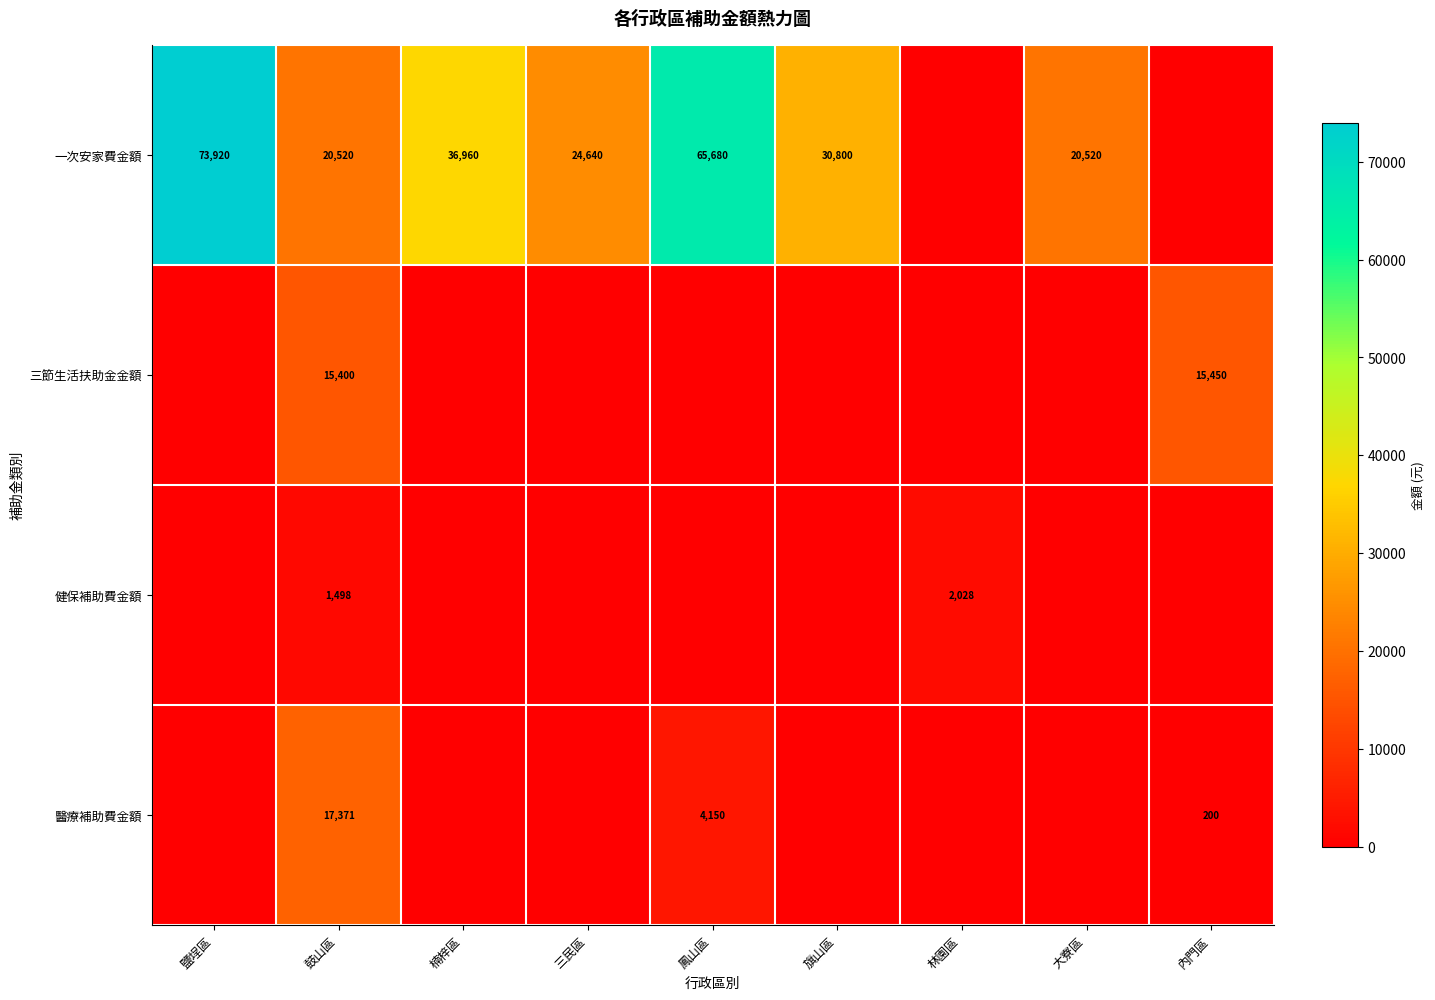

Is it true that 醫療補助費金額 equals 200 at 內門區?

True